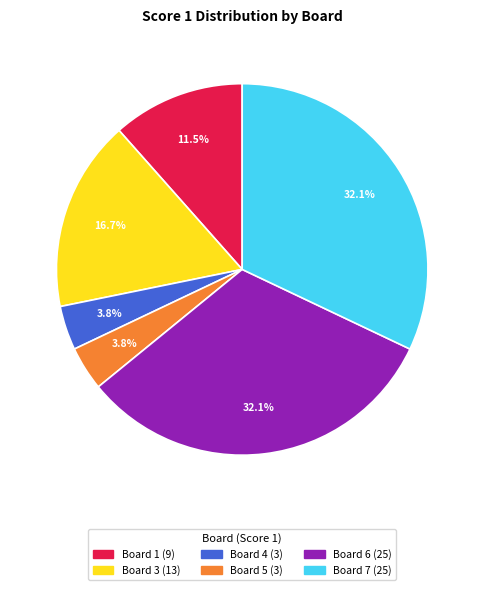

Is there a majority slice in this chart?

No